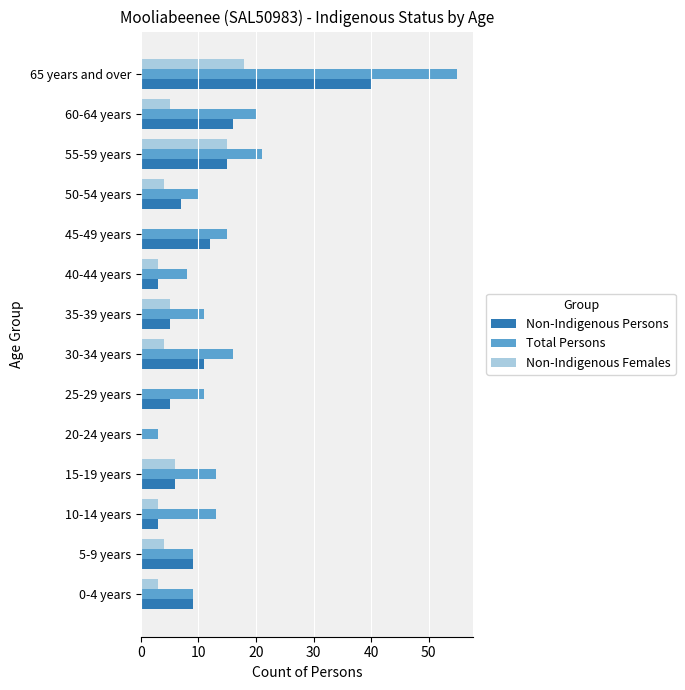

The Non-Indigenous Females series shows 4 at 5-9 years. True or false?

True